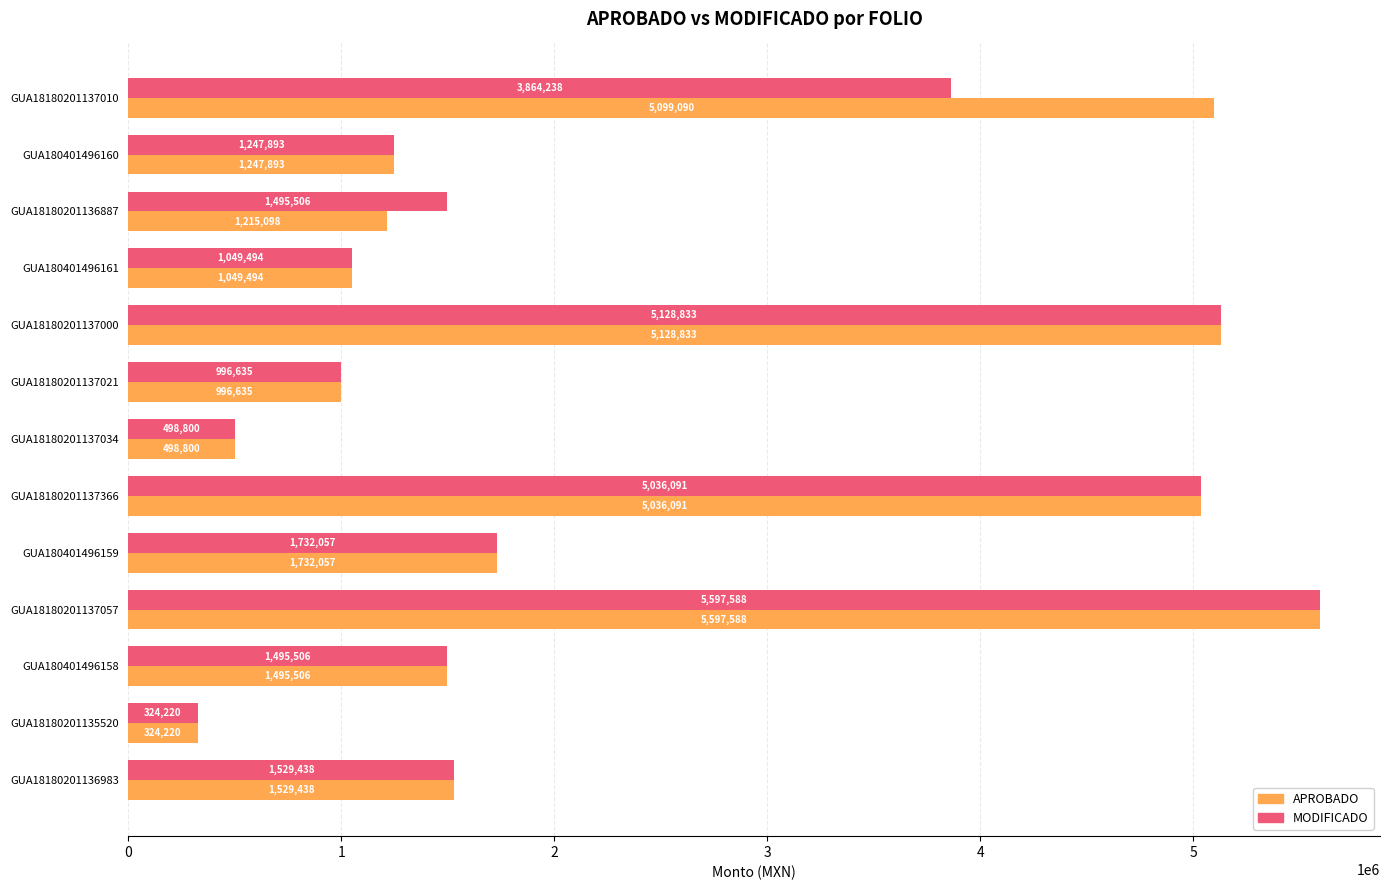

Which category has the lowest value across all series?

GUA18180201135520